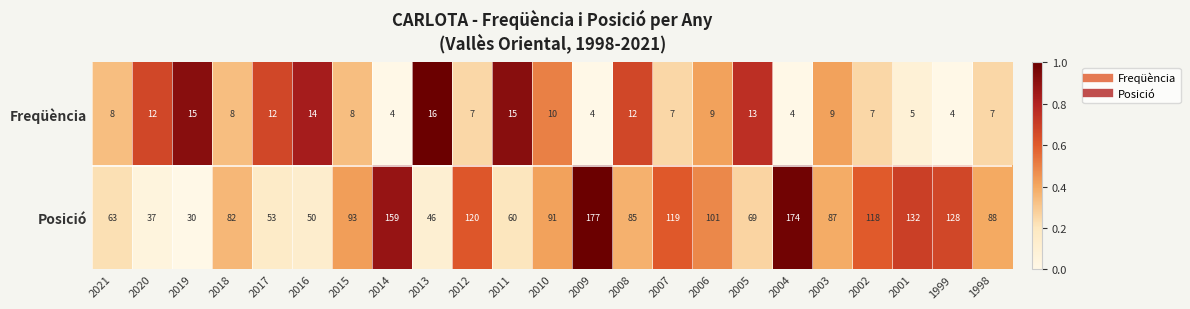

Rank the series by their average value, from lowest to highest.

Freqüència, Posició